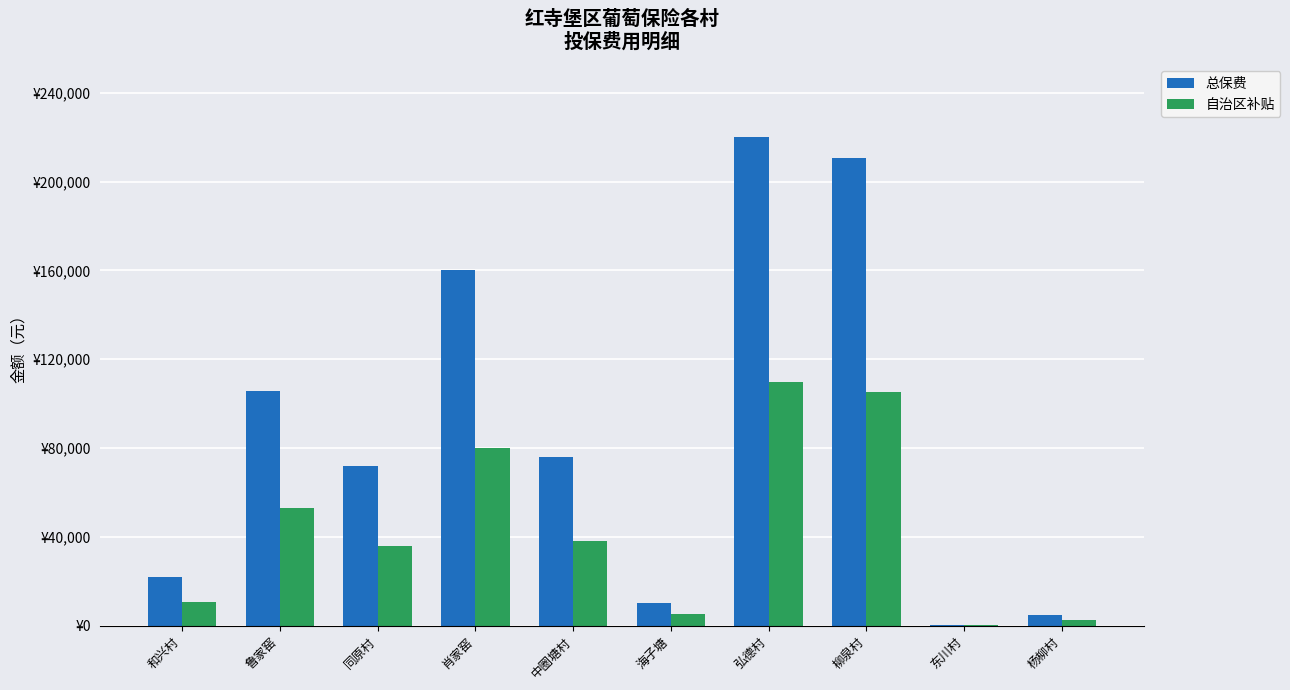

What value does the 总保费 series have at 海子塘?

10128.0